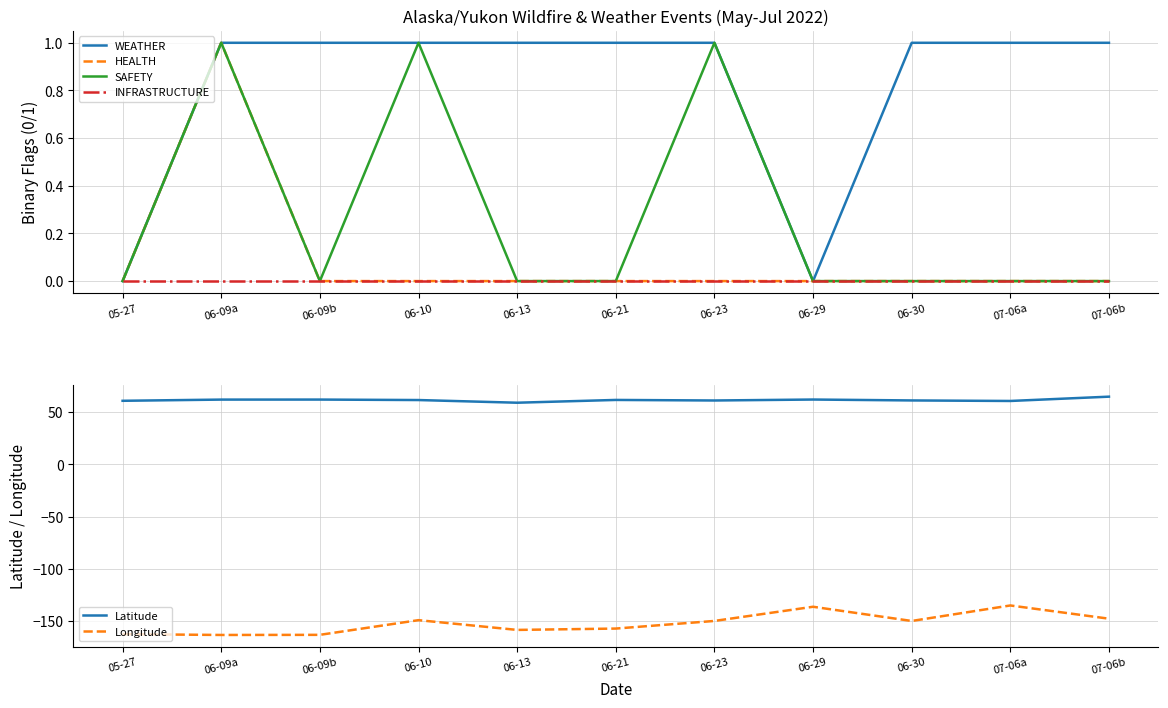

Rank the series by their maximum value, from lowest to highest.

Longitude, INFRASTRUCTURE, WEATHER, HEALTH, SAFETY, Latitude